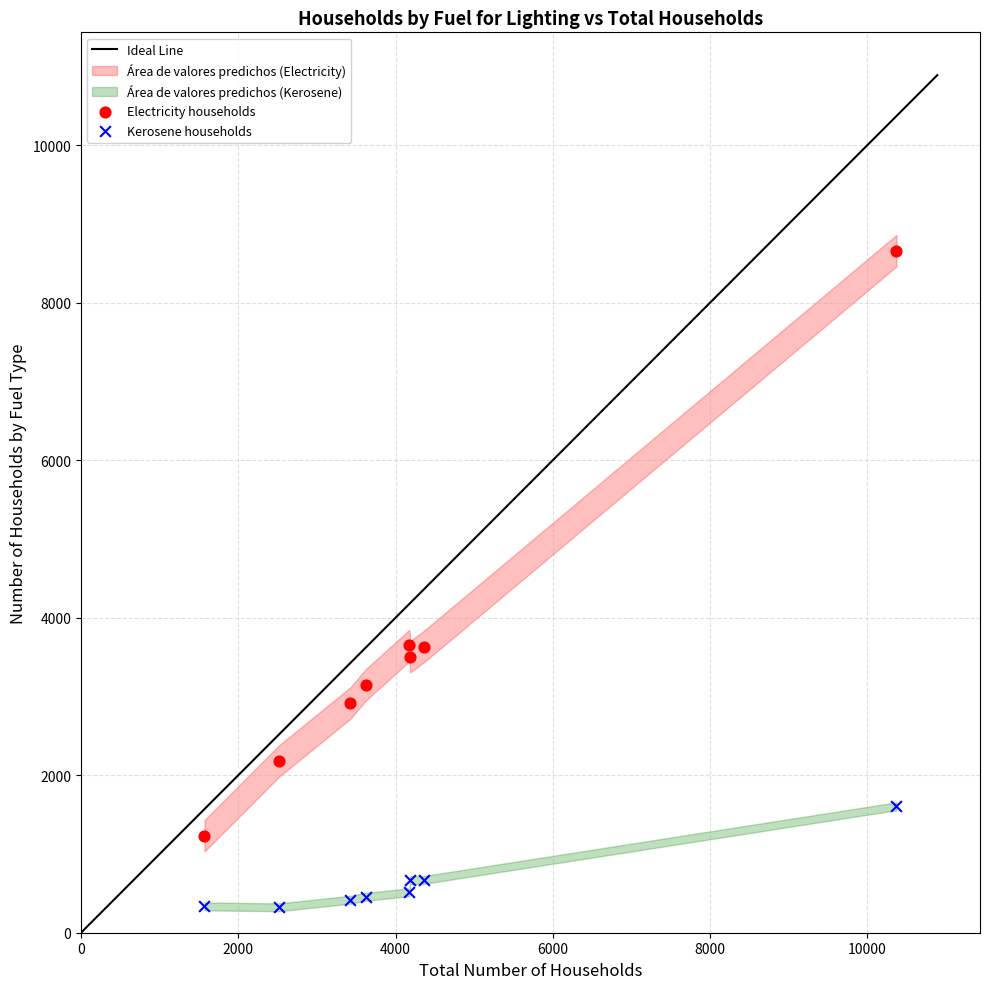

Which series reaches the minimum Y coordinate?

Kerosene households